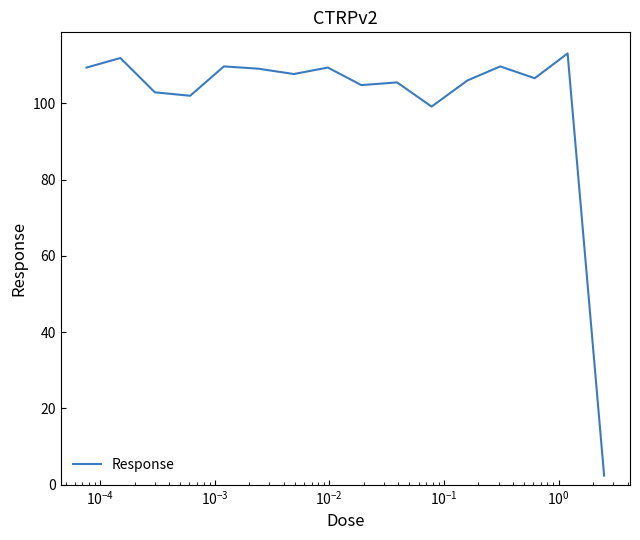

What is the maximum value shown in the chart?

113.1